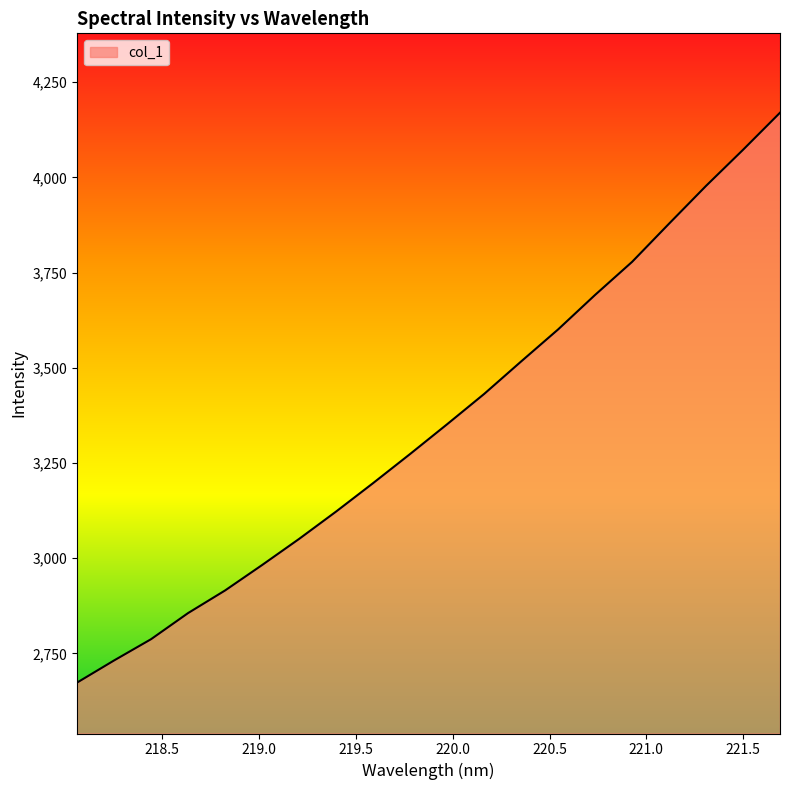

What is the difference between the maximum and minimum values?

1496.8